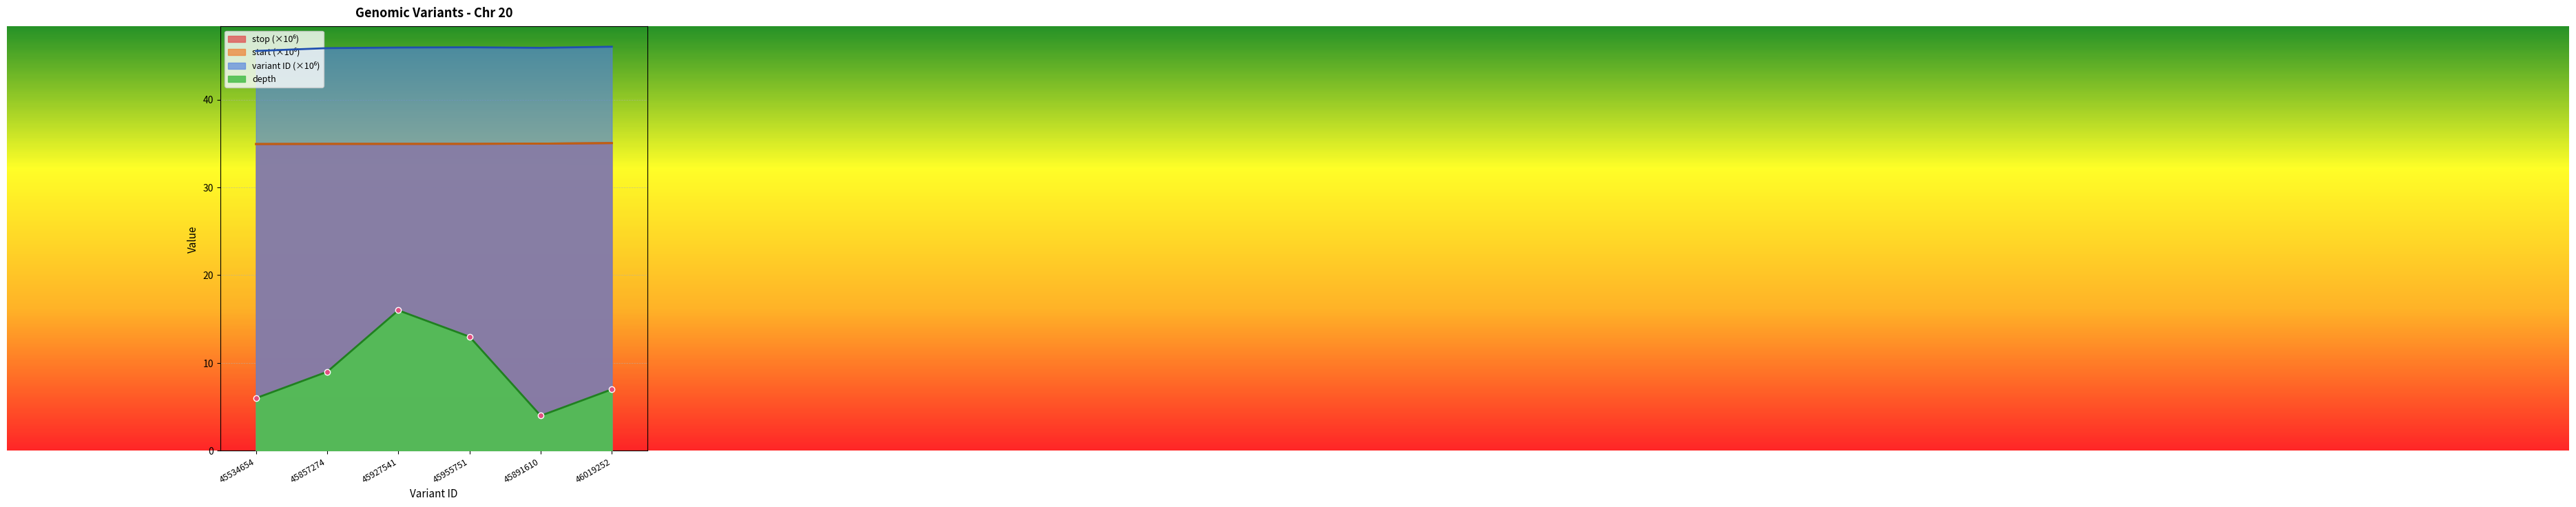

Between 45927541 and 45891610, which series saw the biggest shift?

depth